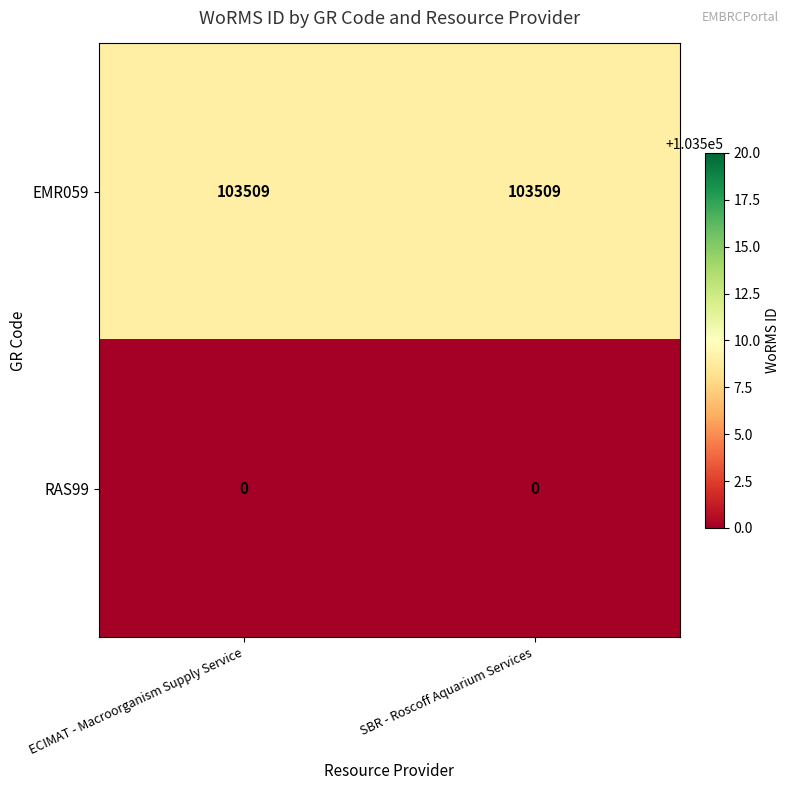

Reading right to left, what are all the values shown in this chart?

EMR059: 103509	103509
RAS99: 0	0